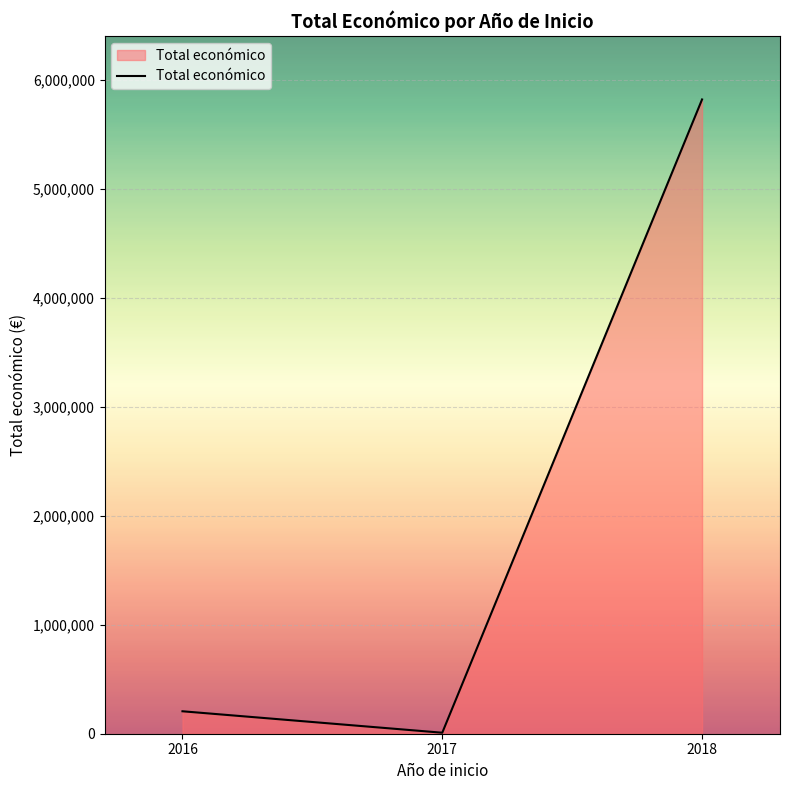

Reading left to right, what are all the values shown in this chart?

205983	9148	5819964